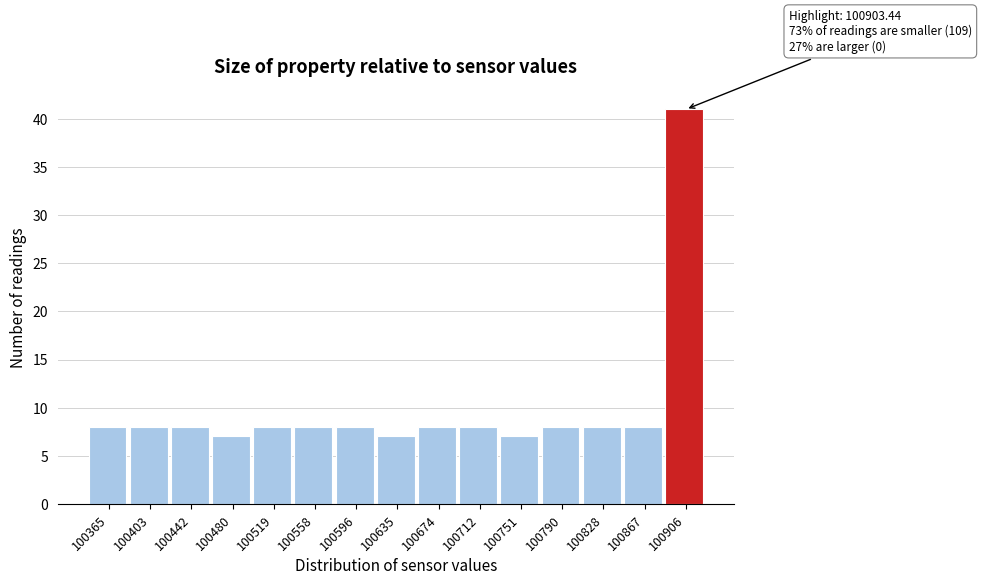

Over which range of the x-axis is the bar tallest?

100885 to 100925